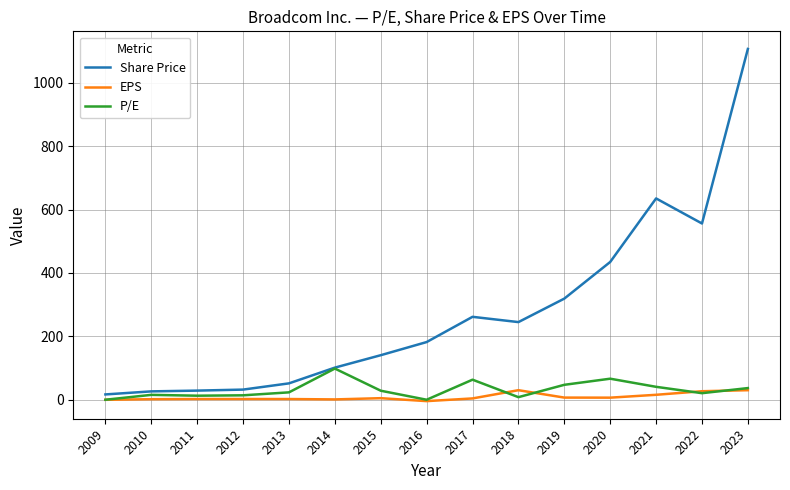

Does the chart have visible grid lines?

Yes